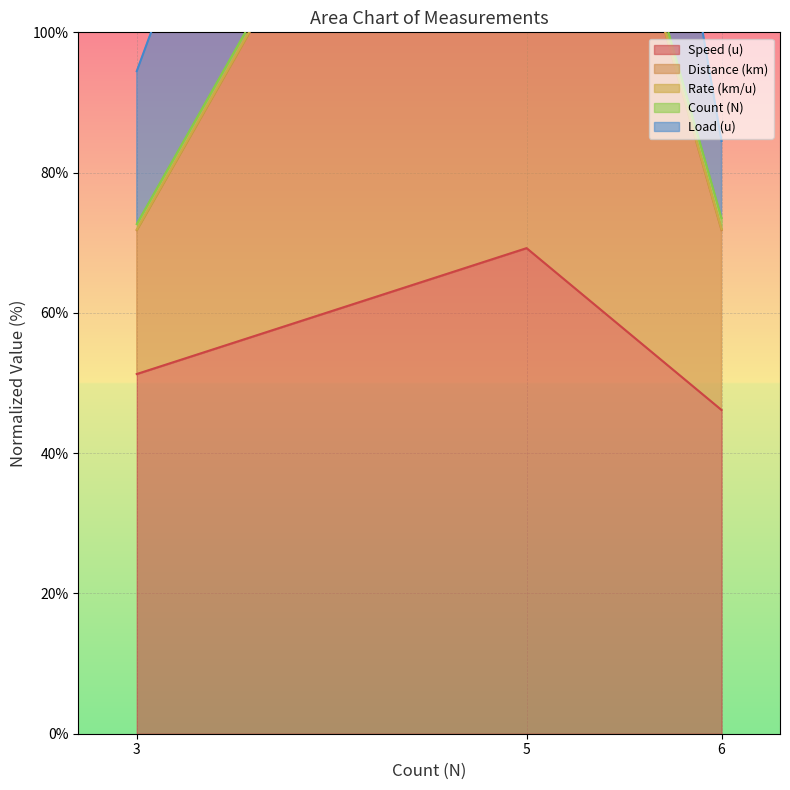

What is the average value of the Speed (u) series?

55.6